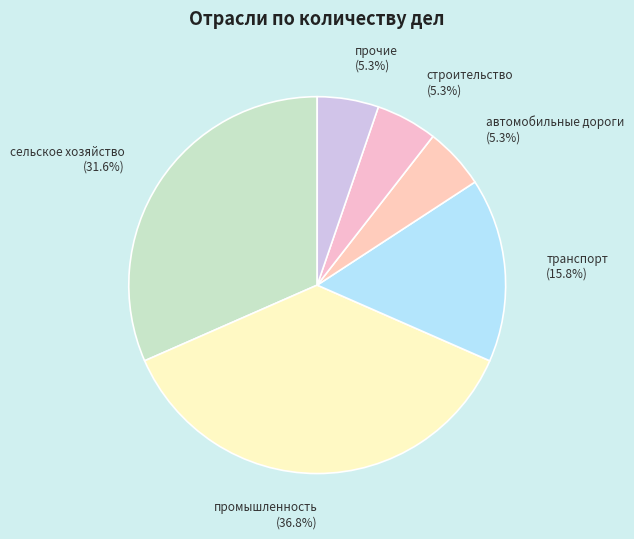

Count the number of slices in the pie.

6